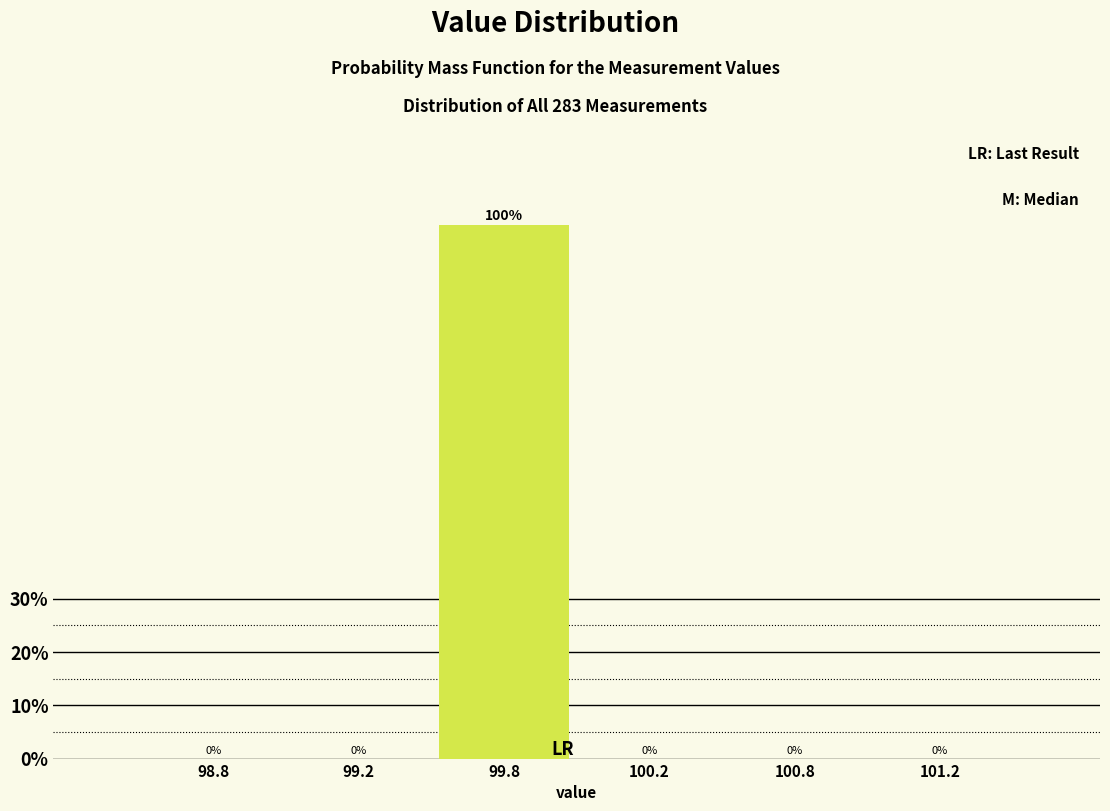

Reading left to right, list all the values displayed in this chart.

98.8=0	99.2=0	99.8=100	100.2=0	100.8=0	101.2=0